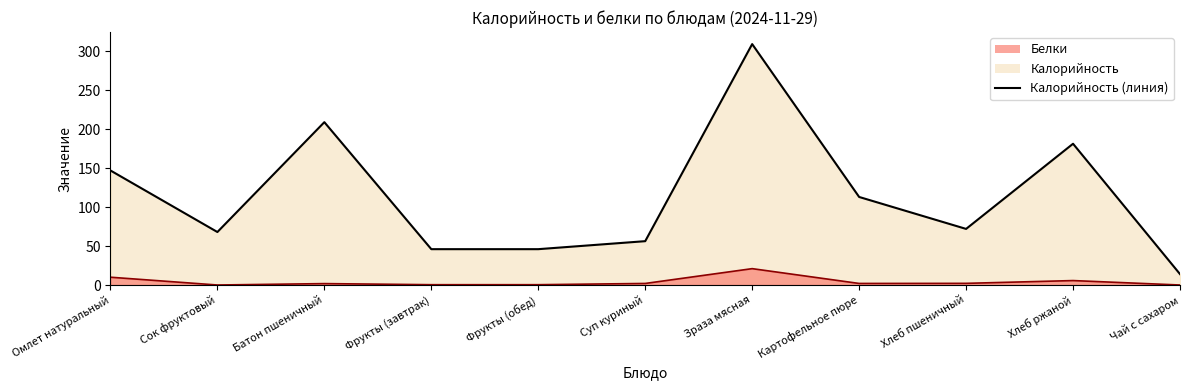

What is the value of the Белки point at the 4th from the left?

0.4